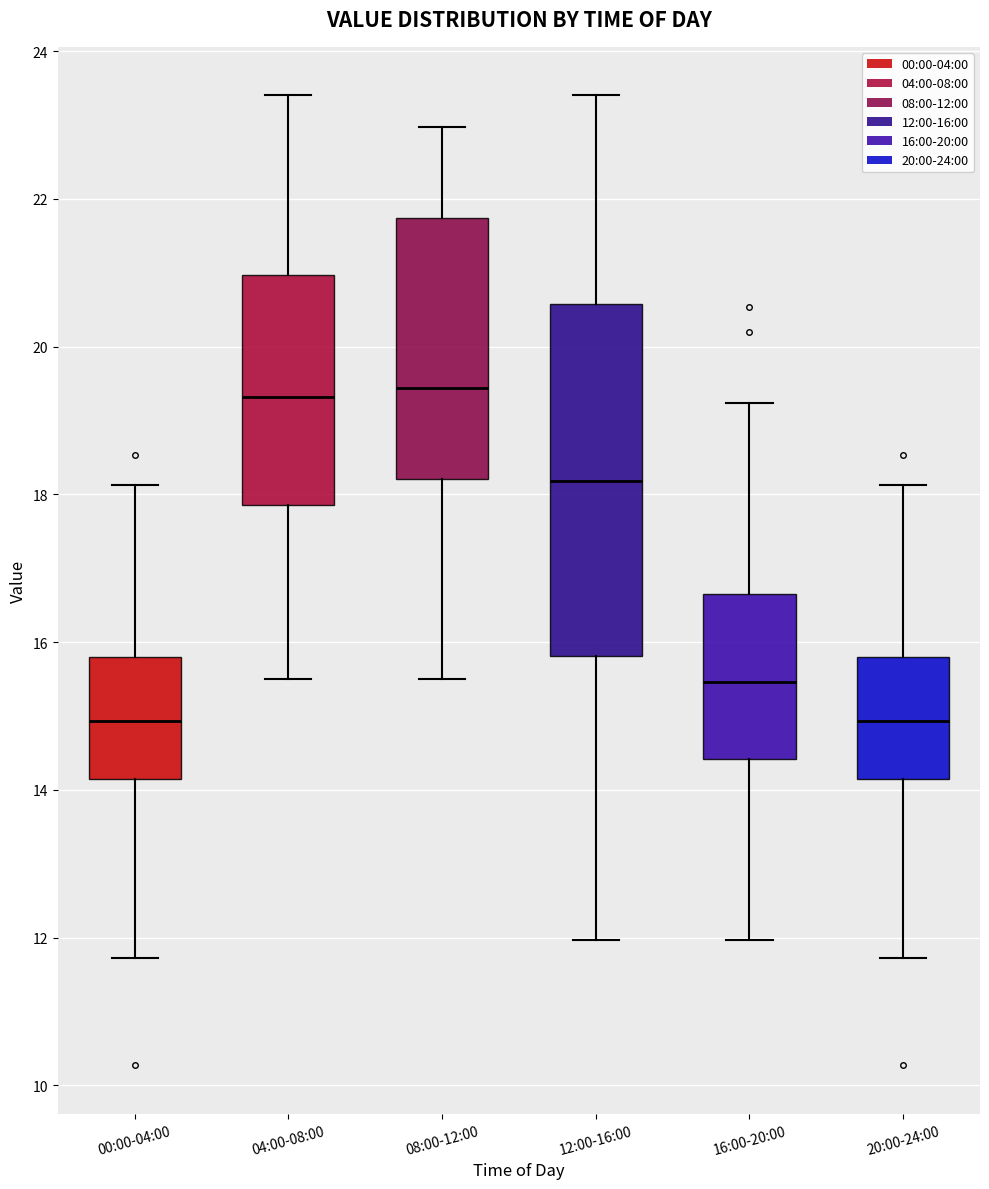

Reading left to right, read every box against the y-axis: the position of its median line, the range the box covers, and the ends of its whiskers. The values are not printed on the chart, so give them approximately, as read against the axis.

00:00-04:00: median 15.0, box 14.2 to 15.8, whiskers 11.8 to 18.2
04:00-08:00: median 19.4, box 17.8 to 21.0, whiskers 15.6 to 23.4
08:00-12:00: median 19.4, box 18.2 to 21.8, whiskers 15.6 to 23.0
12:00-16:00: median 18.2, box 15.8 to 20.6, whiskers 12.0 to 23.4
16:00-20:00: median 15.4, box 14.4 to 16.6, whiskers 12.0 to 19.2
20:00-24:00: median 15.0, box 14.2 to 15.8, whiskers 11.8 to 18.2